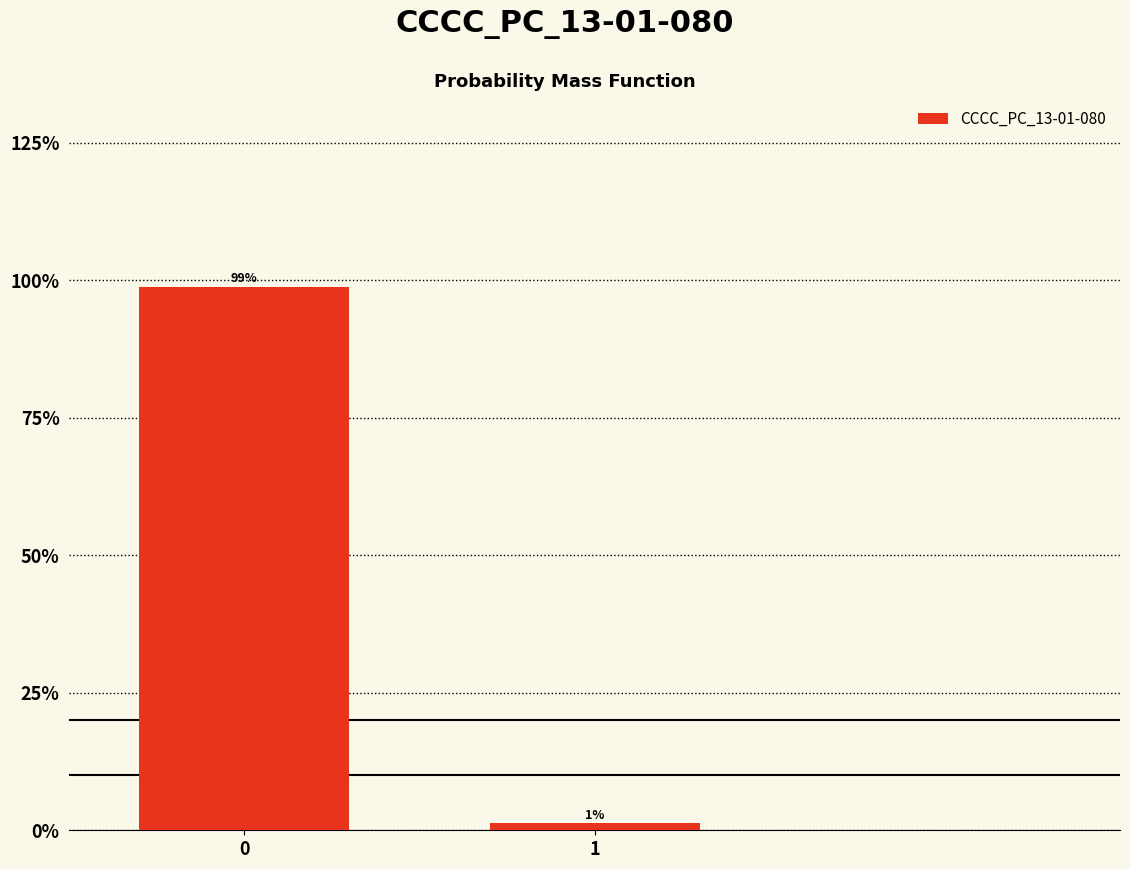

What is the value of the 1st bar from the left?

98.8